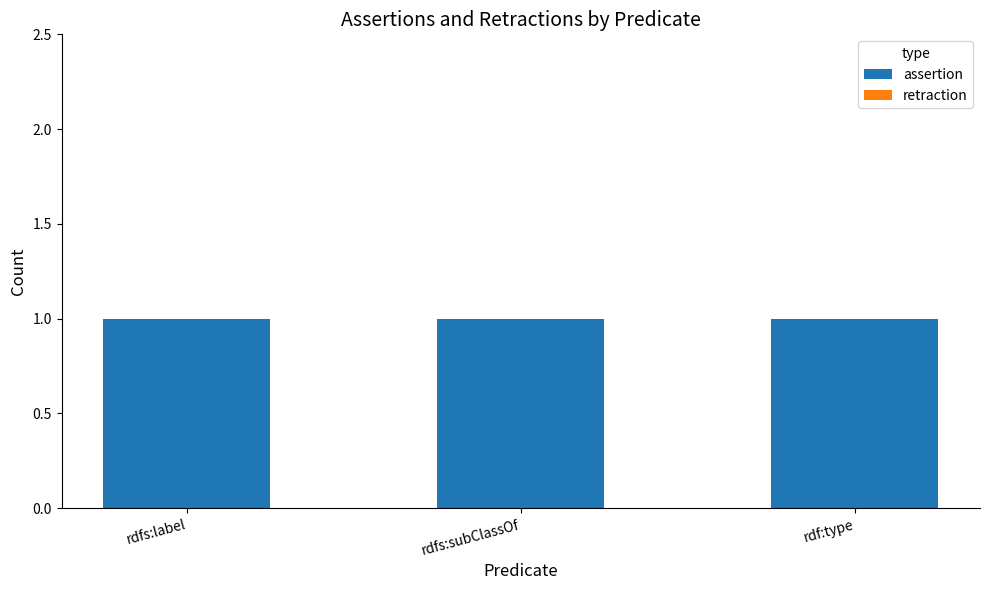

The retraction series shows 0 at rdfs:subClassOf. True or false?

True